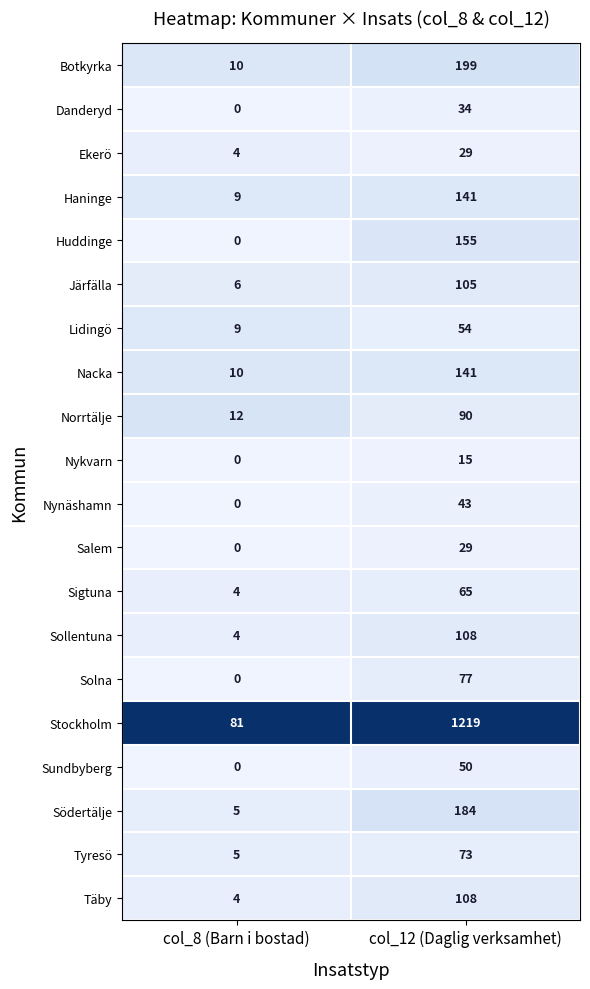

The value of Södertälje at col_8 (Barn i bostad) is 5. True or false?

True